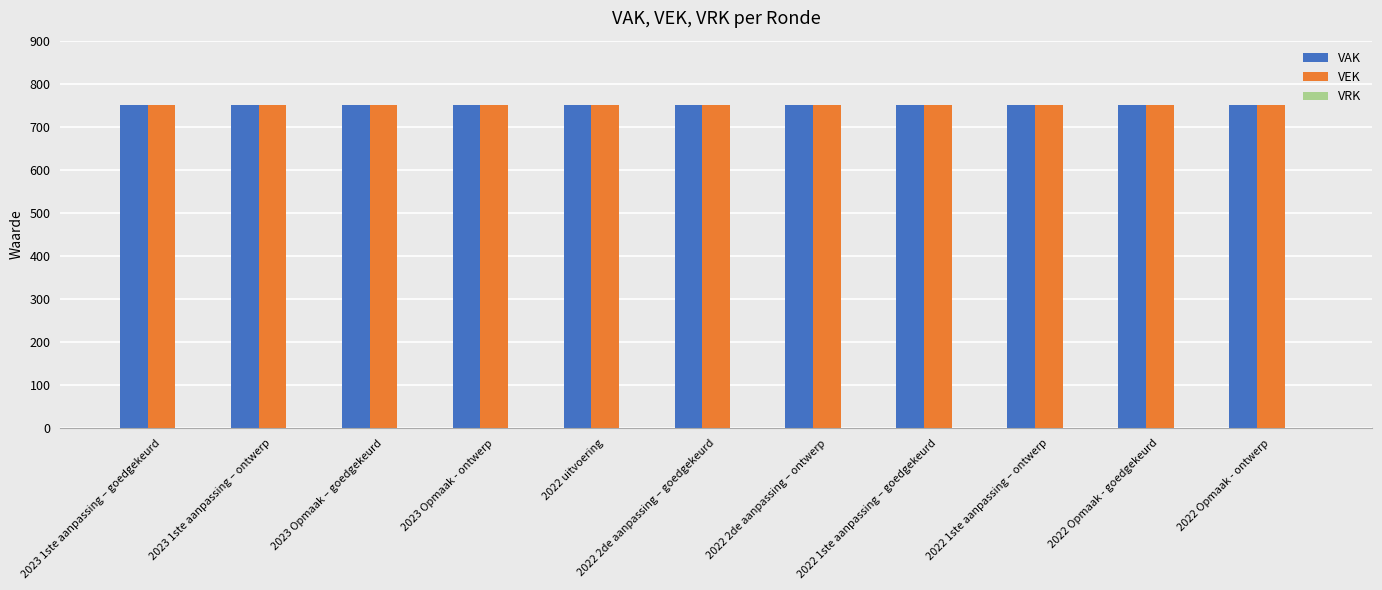

List the series in order of their peak value, highest first.

VAK, VEK, VRK